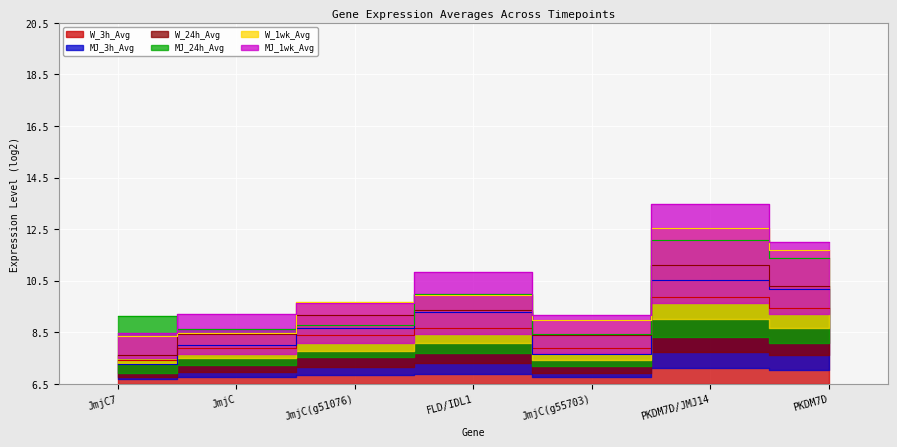

Is it true that MJ_3h_Avg equals 1.6 at FLD/IDL1?

False